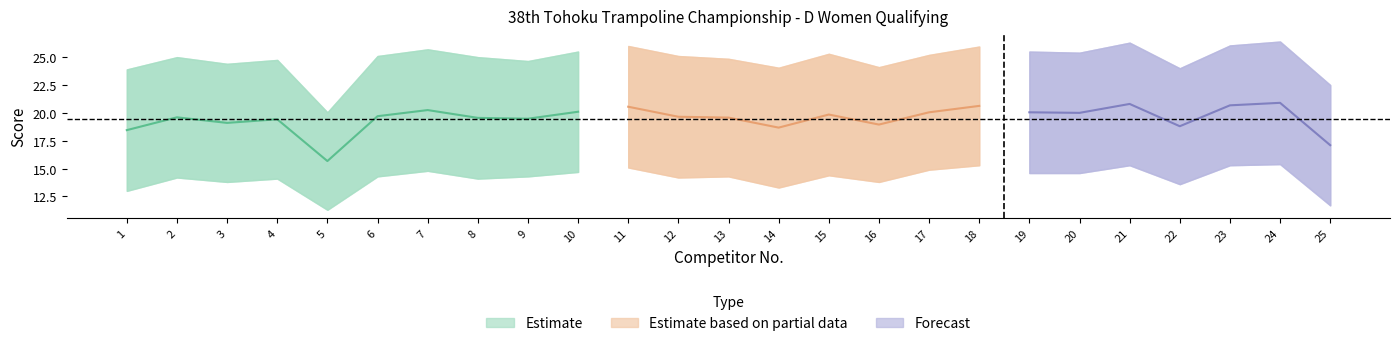

What is the difference between the highest and lowest values at 11?

11.3